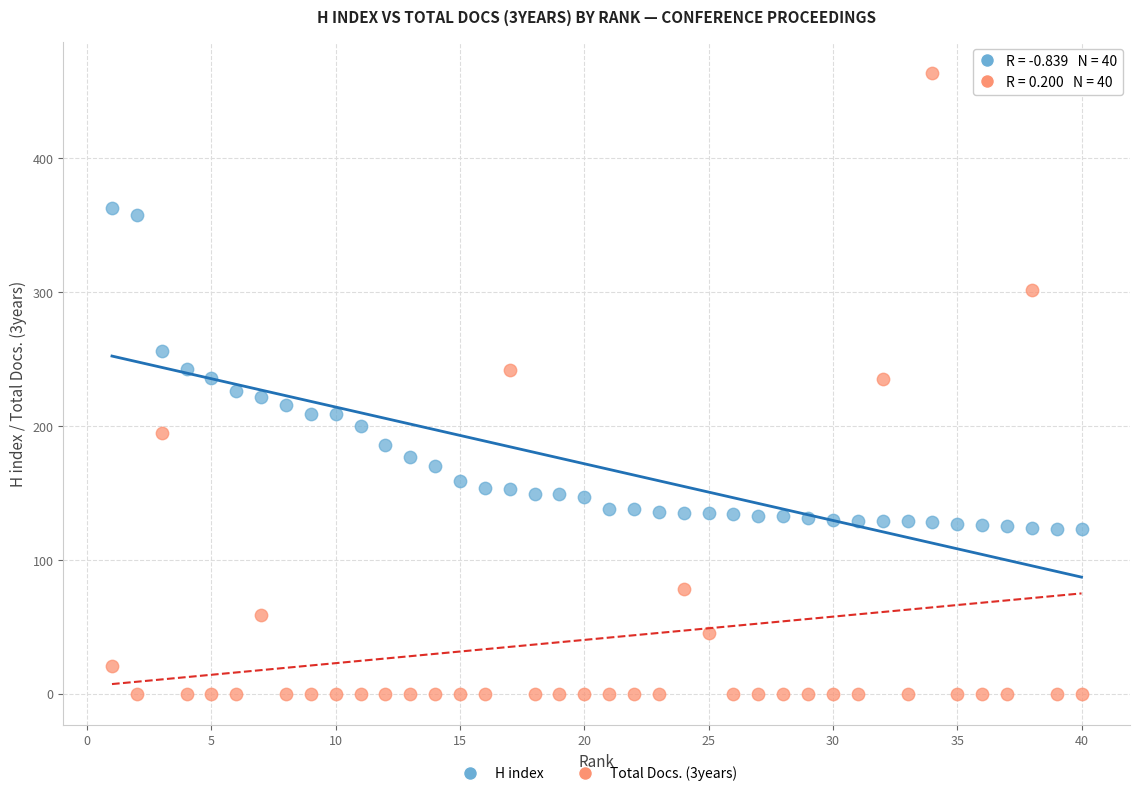

Across all data points, what is the range of Y values (max minus min)?

464